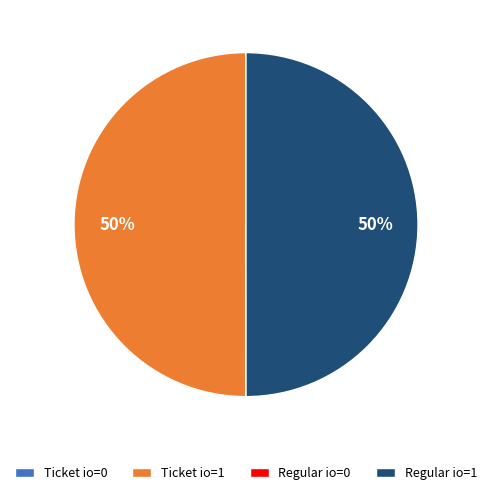

The Ticket io=1 slice represents 42% of the pie. True or false?

False